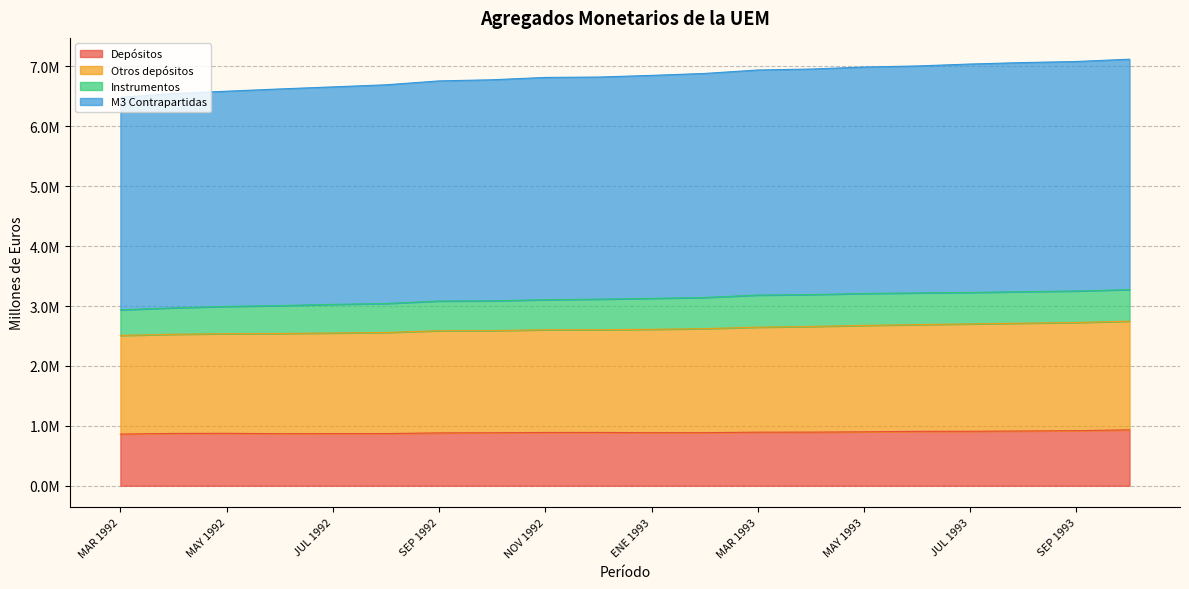

Does the chart have visible grid lines?

Yes